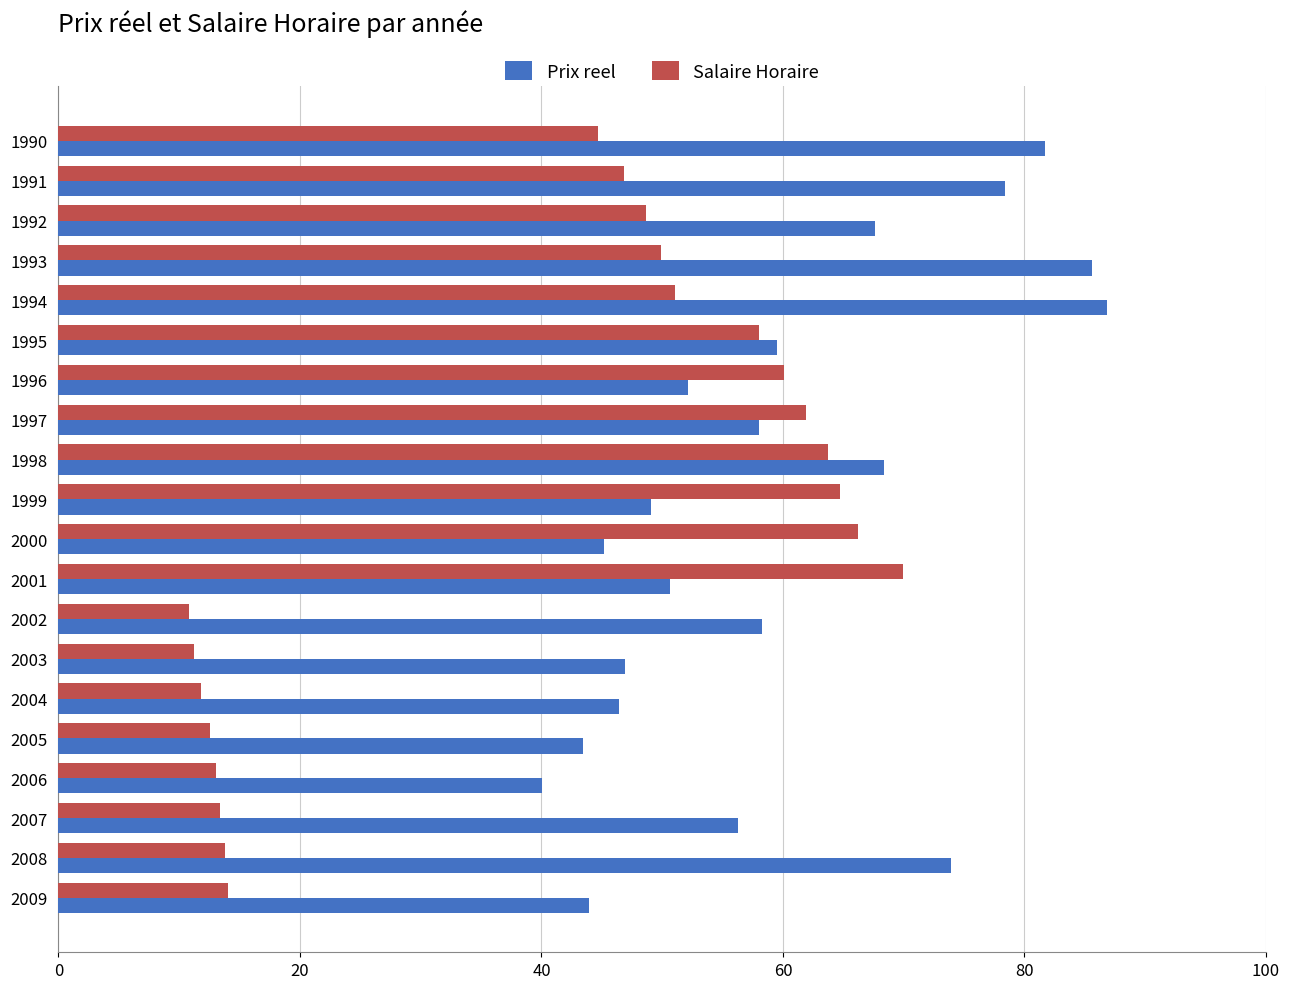

Count the number of data series in this chart.

2